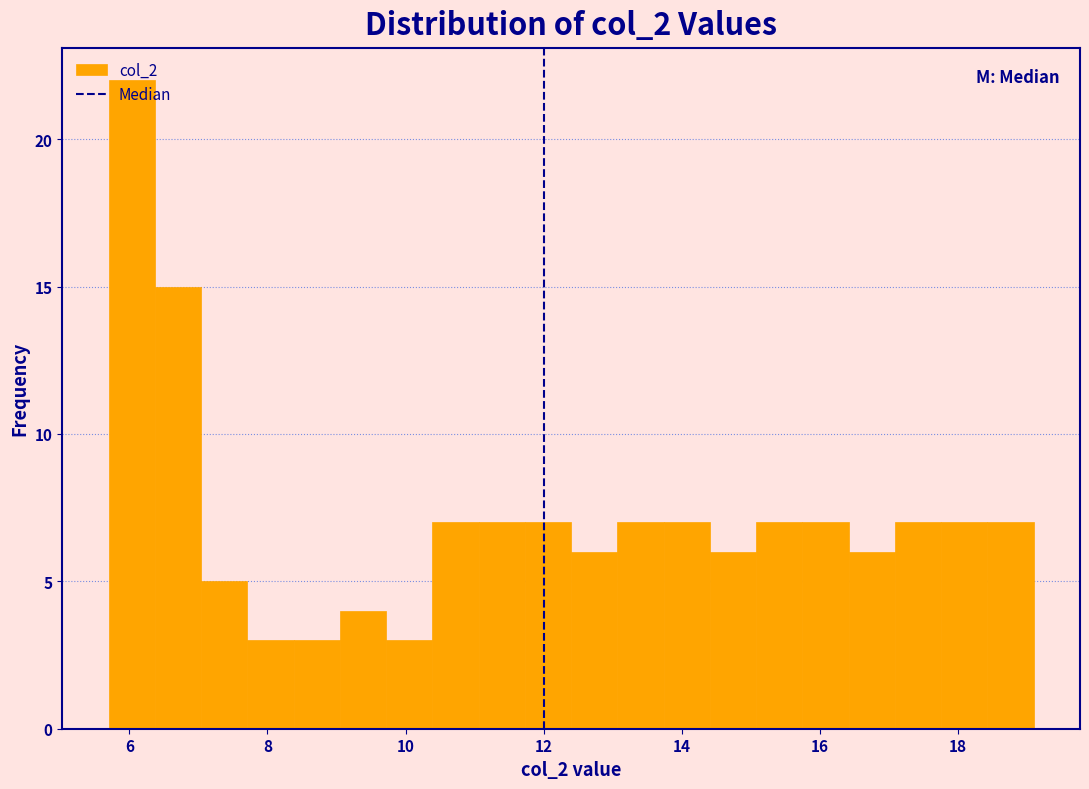

Read against the x-axis, roughly where is the centre of the tallest bar?

6.0